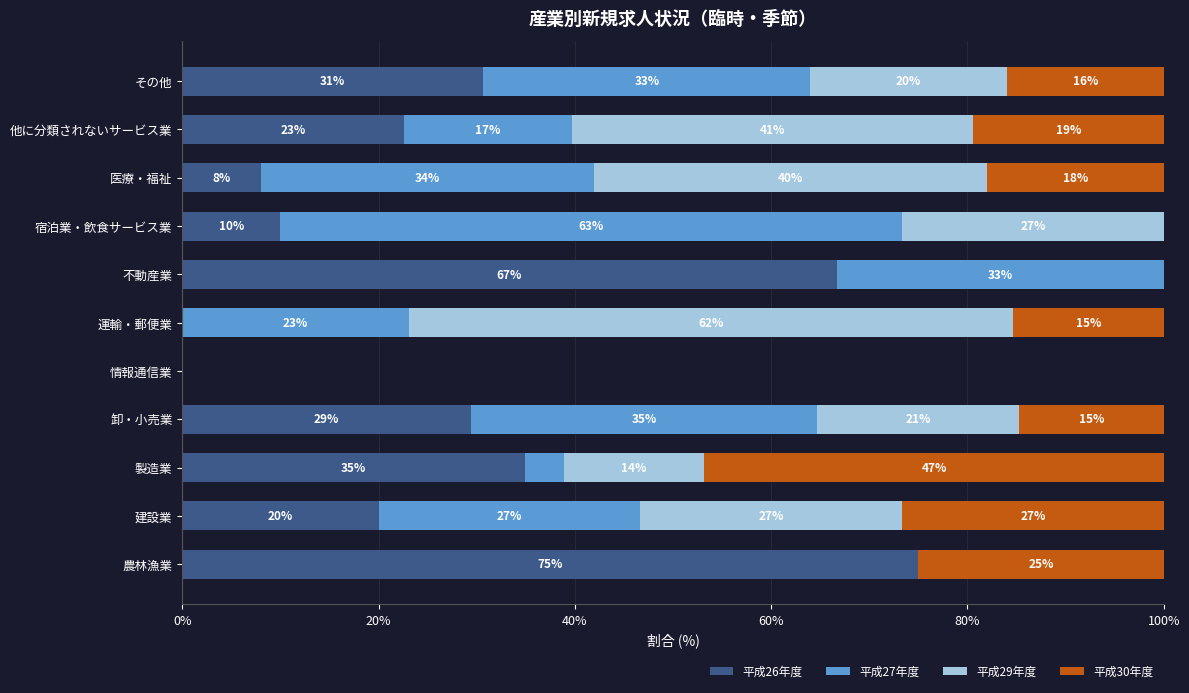

What is the total value across all series at 医療・福祉?

100.0